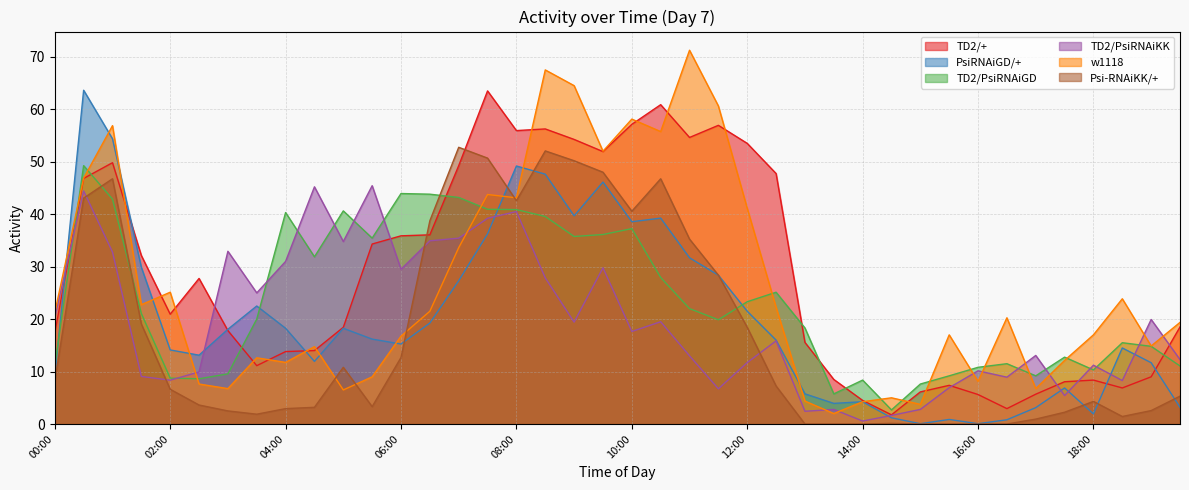

What is the label of the 24th point from the left?

11:30